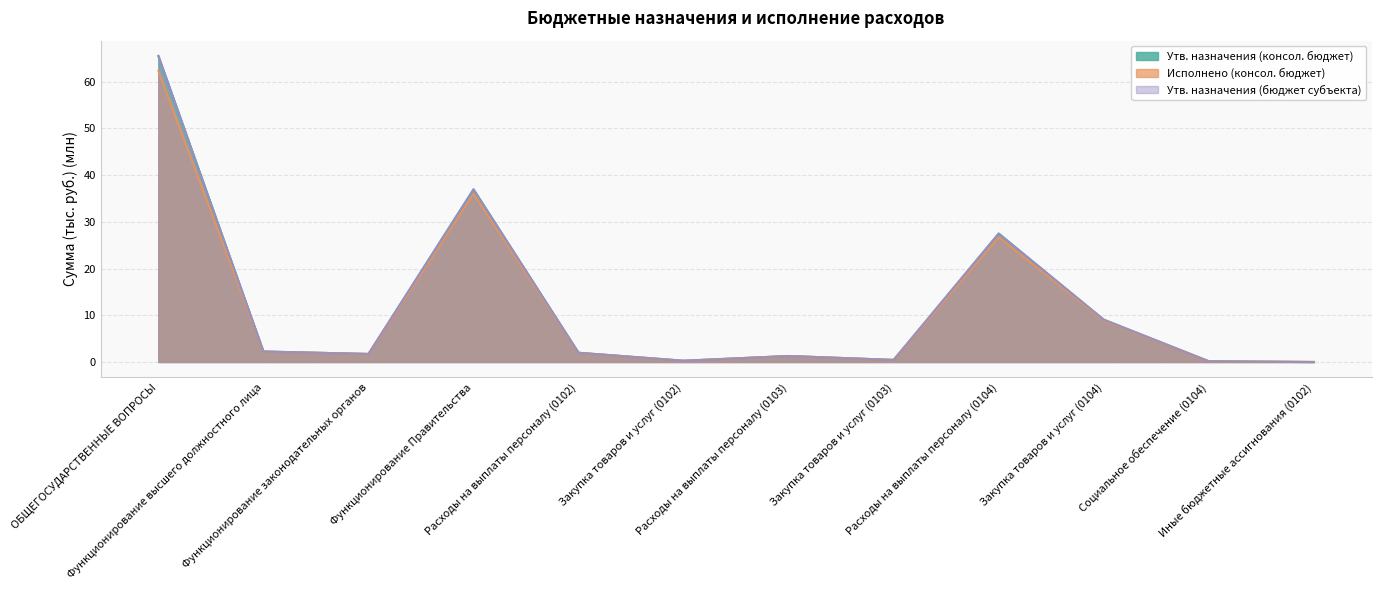

At which category is the sum across all series the highest?

ОБЩЕГОСУДАРСТВЕННЫЕ ВОПРОСЫ